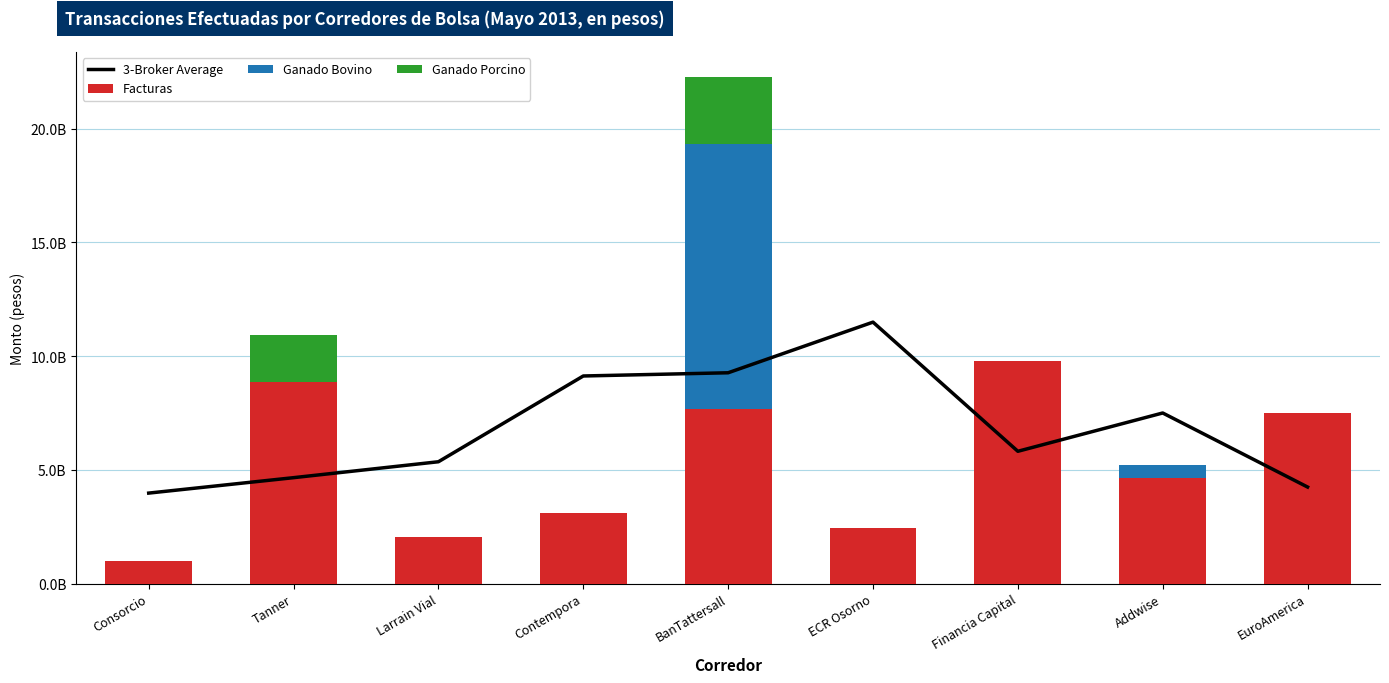

Which category has the lowest value in the Ganado Porcino series?

Consorcio